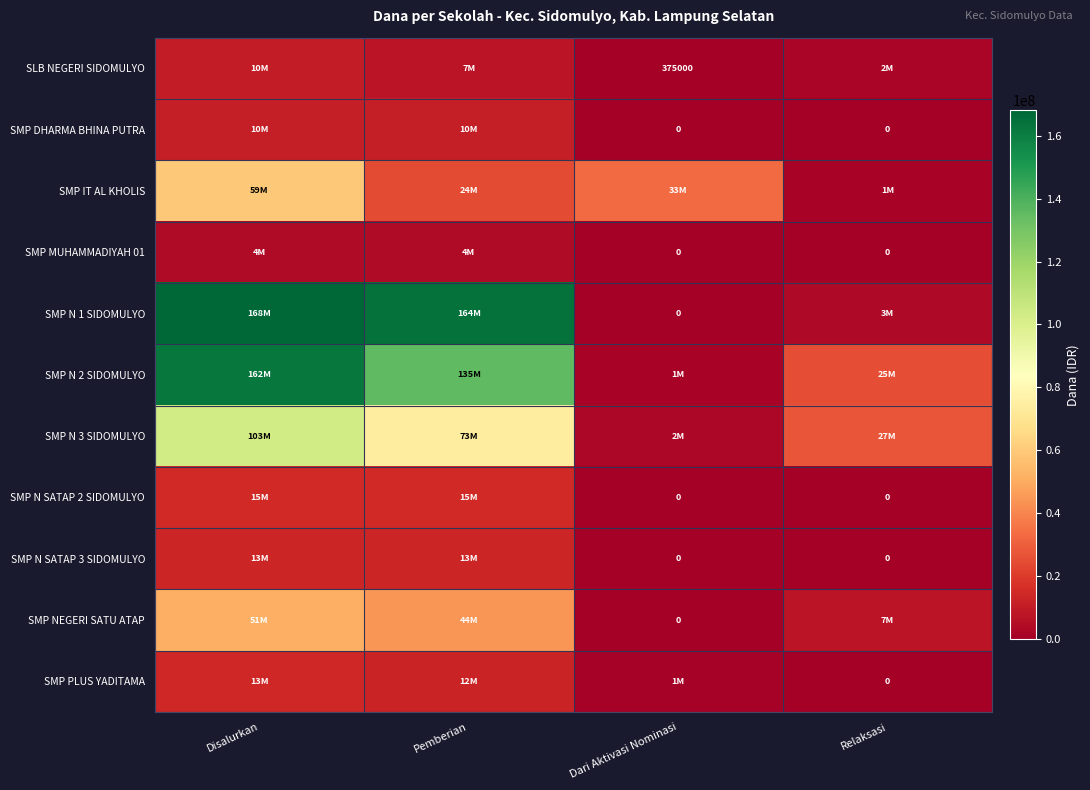

The SLB NEGERI SIDOMULYO series shows 531733 at Dari Aktivasi Nominasi. True or false?

False